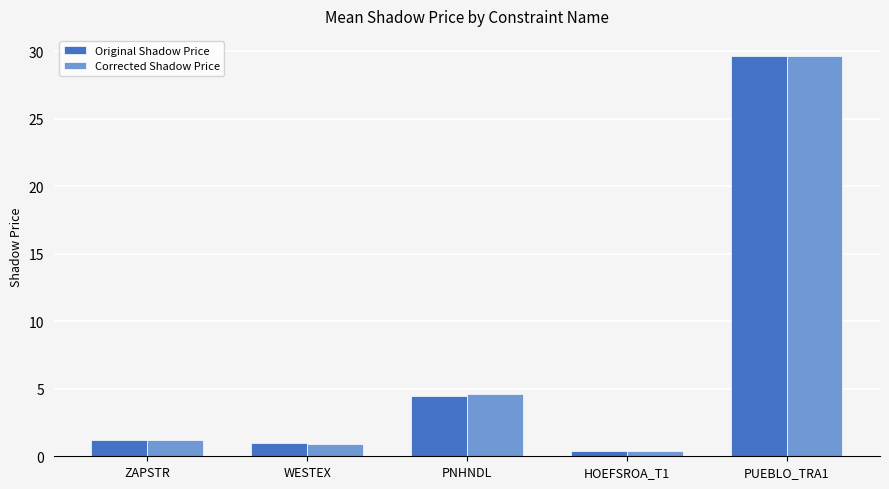

What is the difference between the maximum and minimum values in the Original Shadow Price series?

29.2